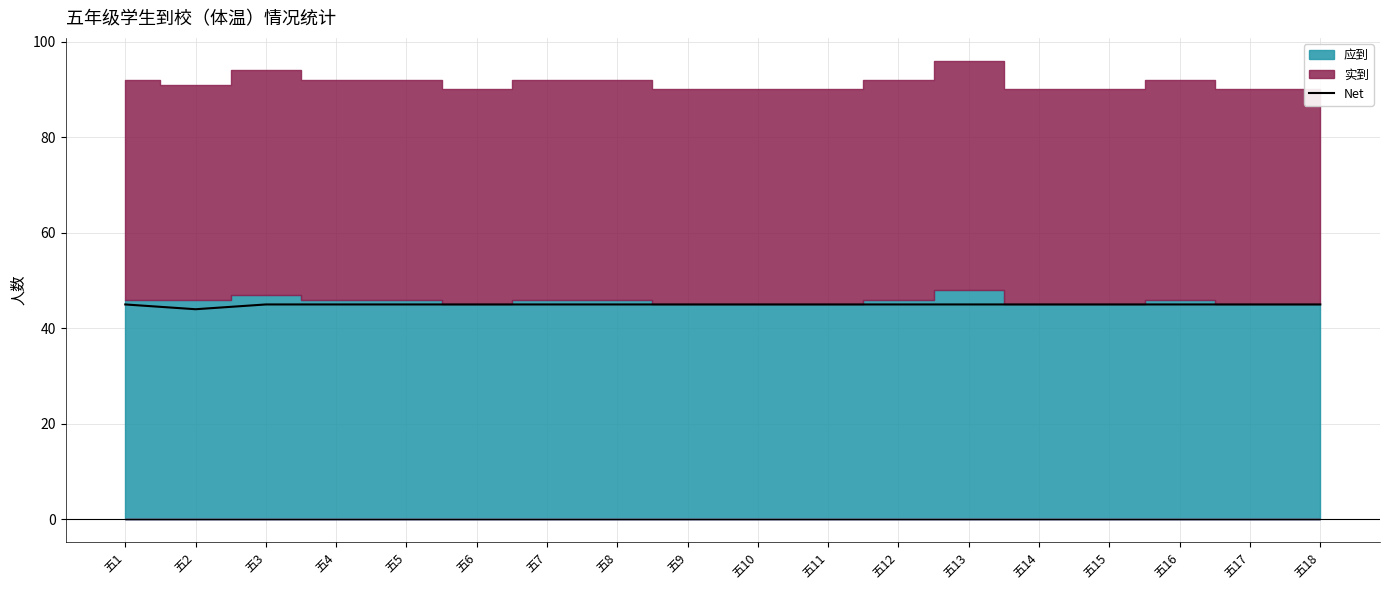

What is the value of the 9th point from the left?

45